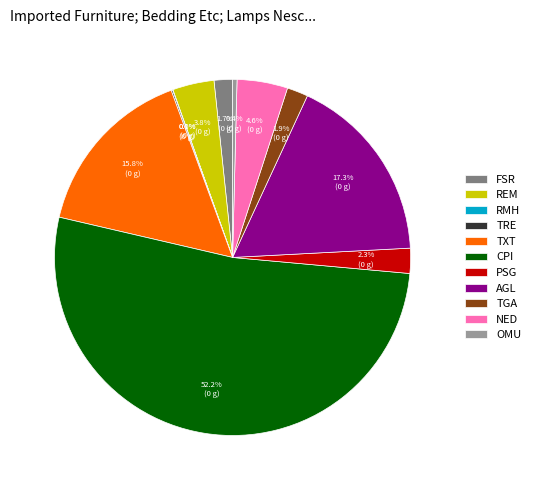

To the nearest percent, what is the average slice percentage?

9%